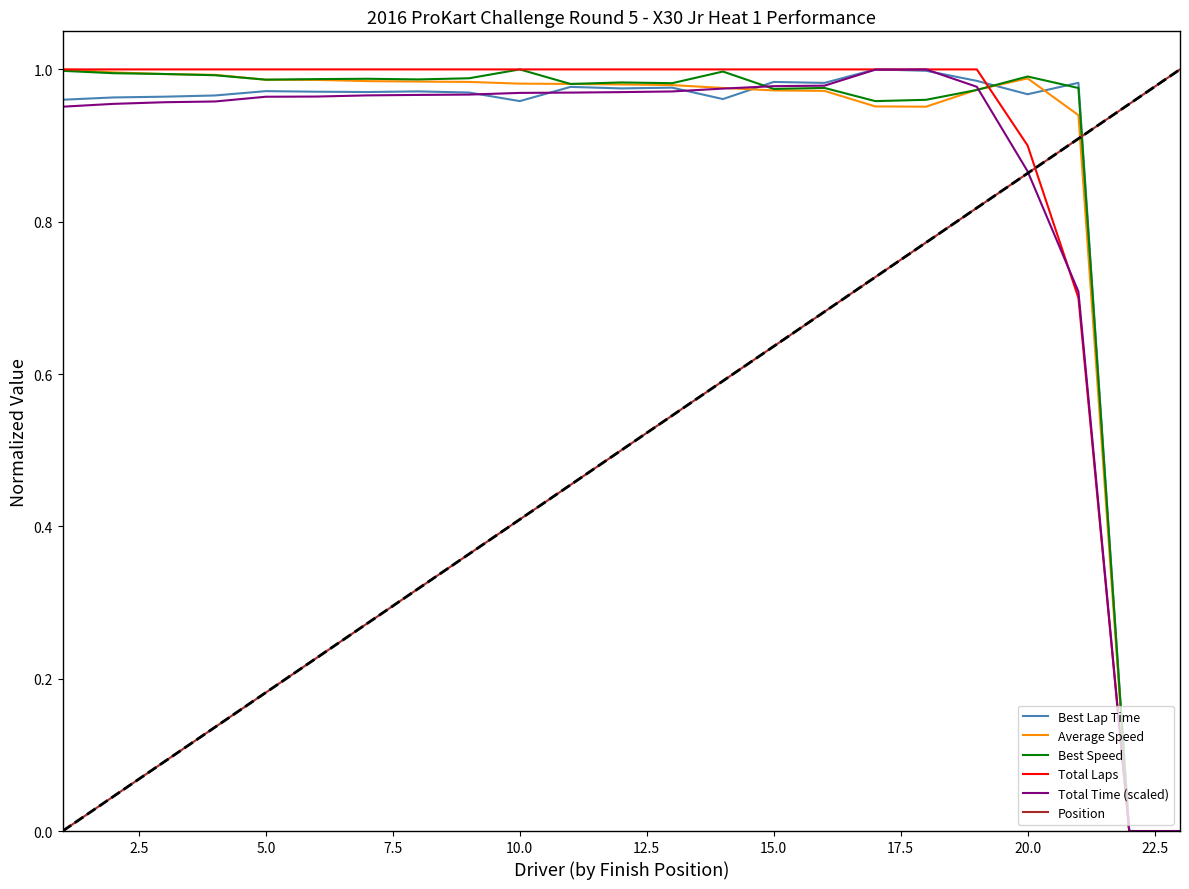

Which series ends up on top after the final intersection of Position and Best Lap Time?

Position